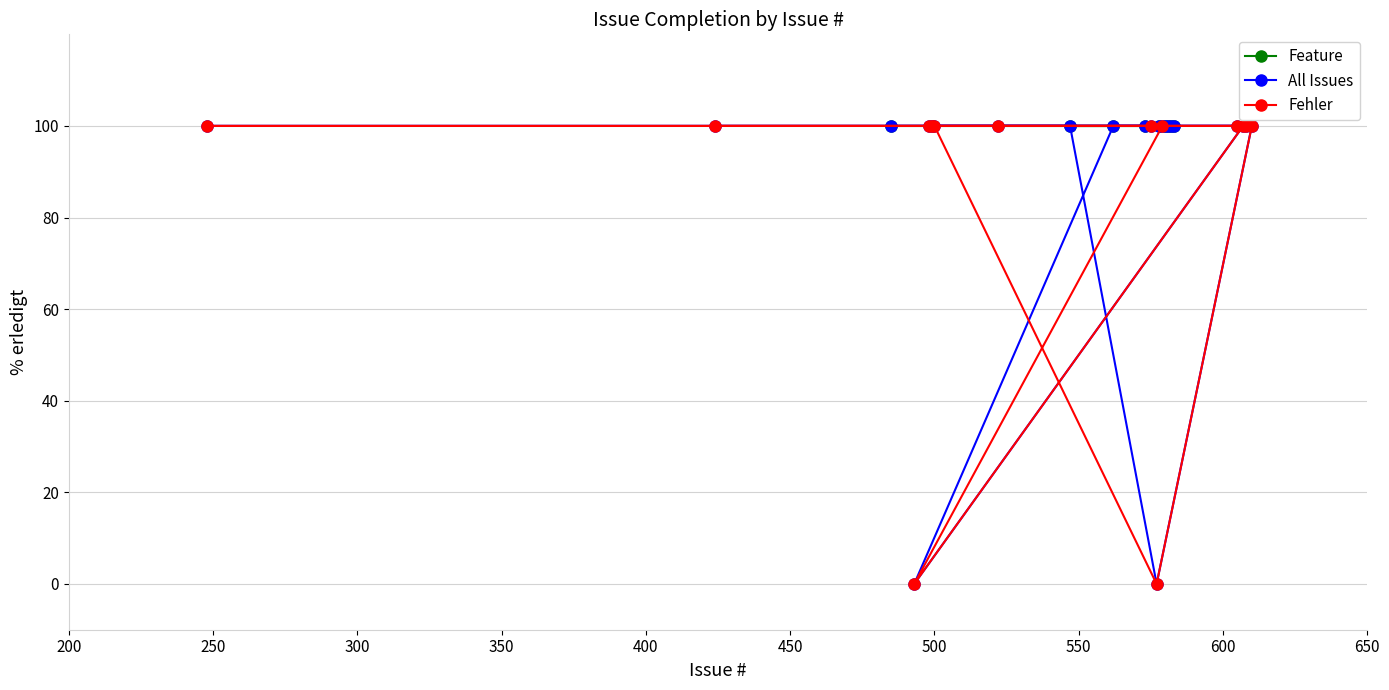

True or false: the data has more than 1 interior local peaks.

False